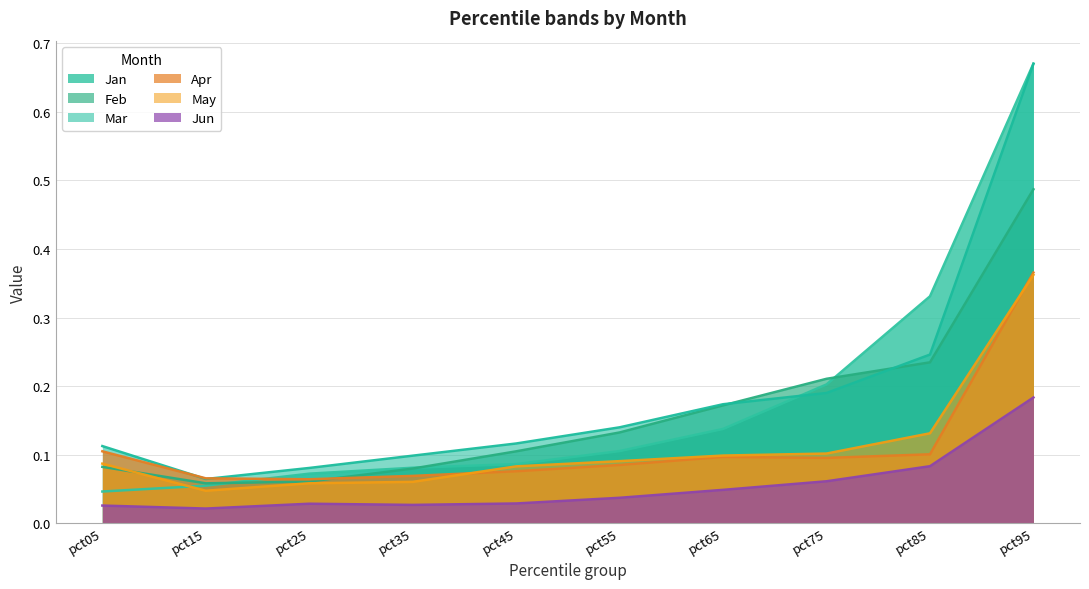

After their last crossing, which series has the higher values: Jan or May?

Jan